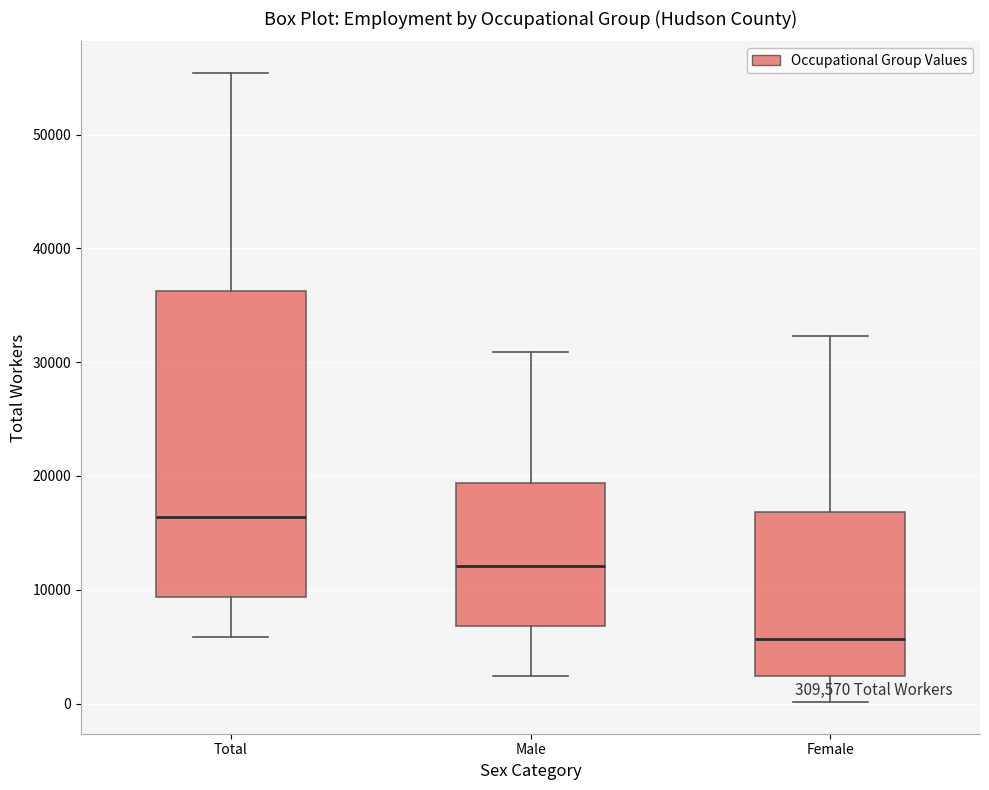

Where does the lower whisker of the box for Female end on the y-axis? The values are not printed on the chart, so give them approximately, as read against the axis.

0